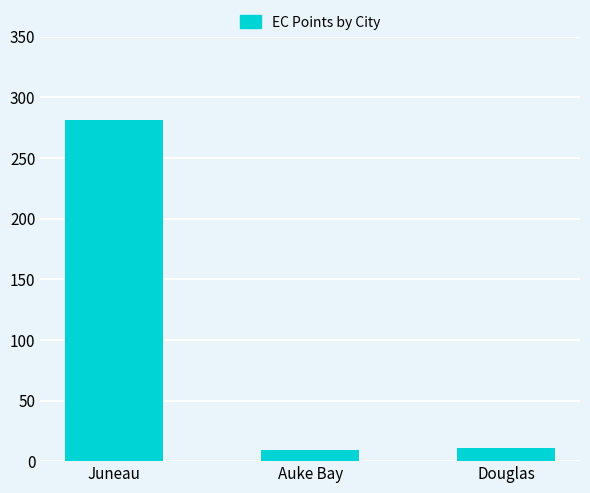

Where does the data first go above 11?

Juneau